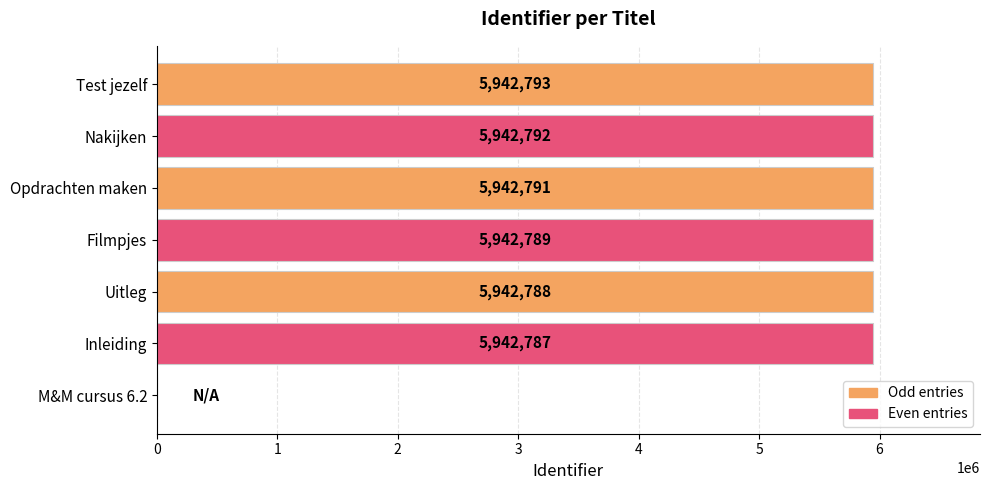

What is the change in value from Filmpjes to Nakijken?

+3